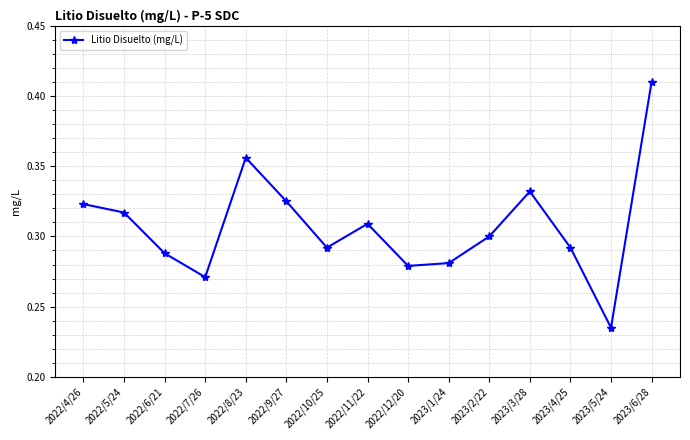

Which label corresponds to the smallest value in the chart?

2023/5/24